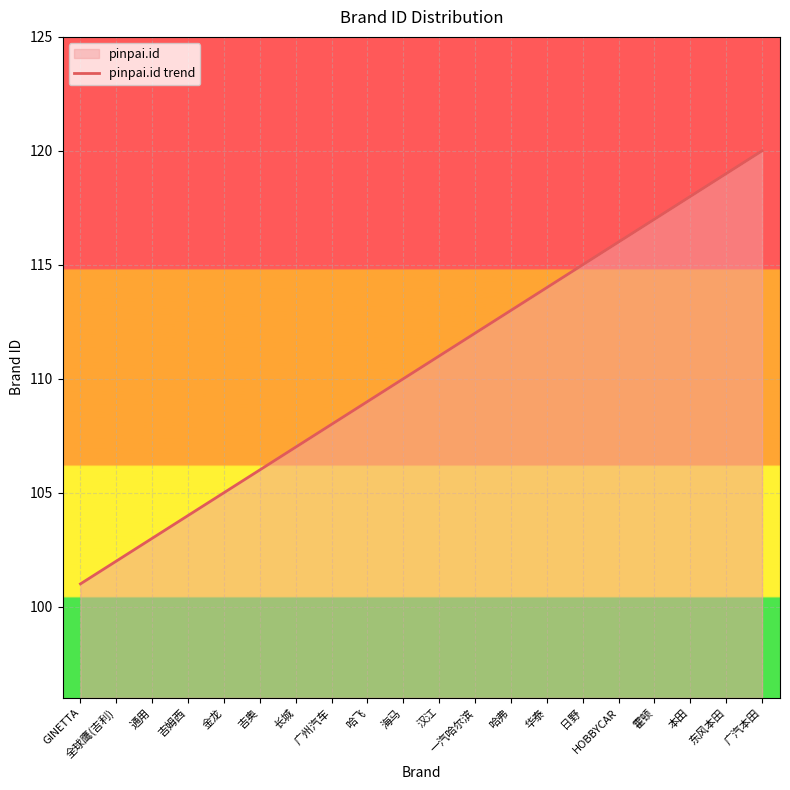

Which has a higher value, 一汽哈尔滨 or 吉奥?

一汽哈尔滨